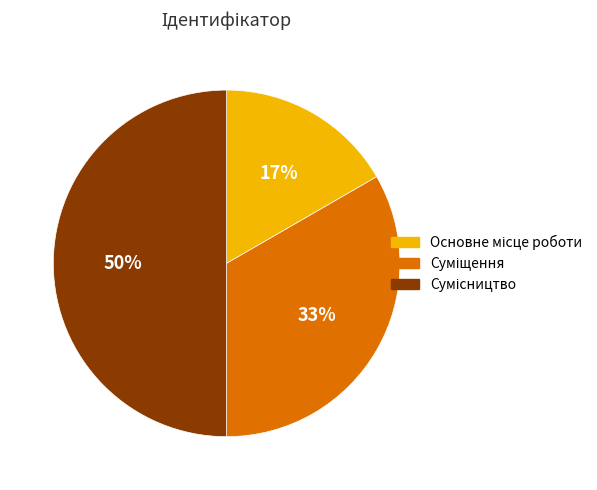

To the nearest percent, what is the average slice percentage?

33%